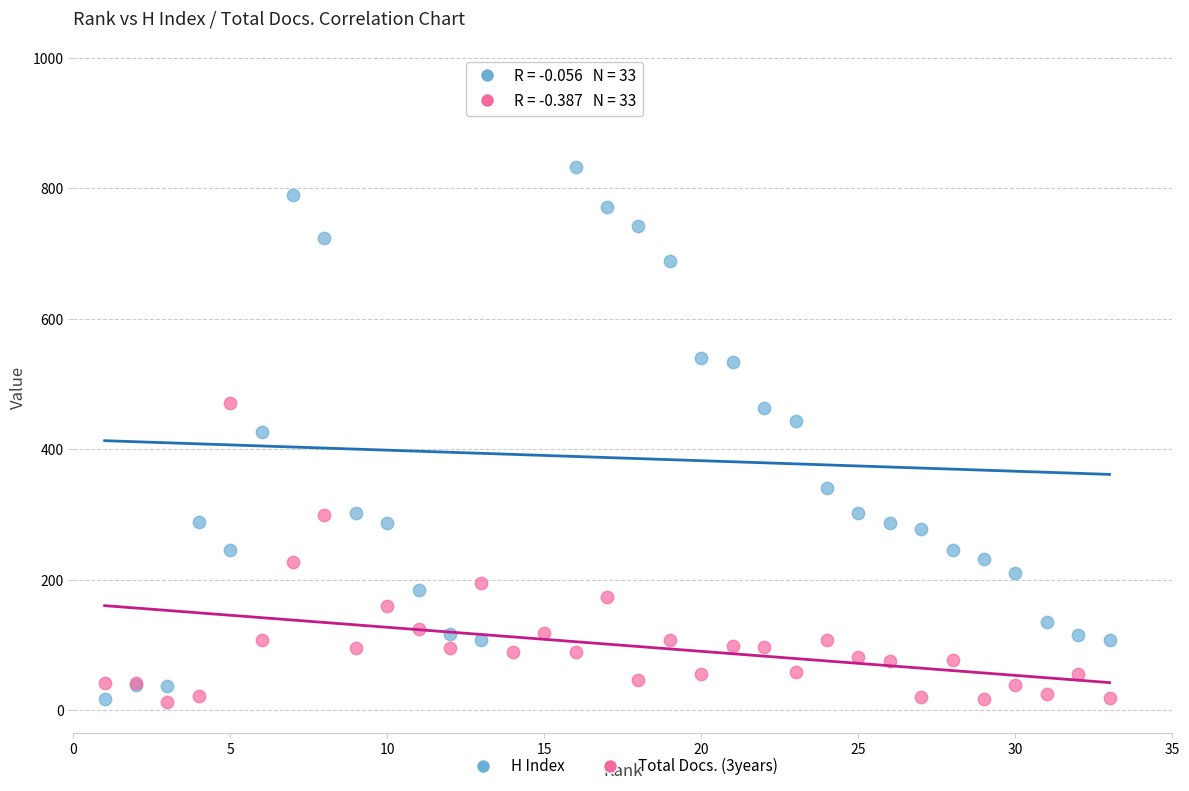

What are all the series names shown in the legend?

H Index, Total Docs. (3years)